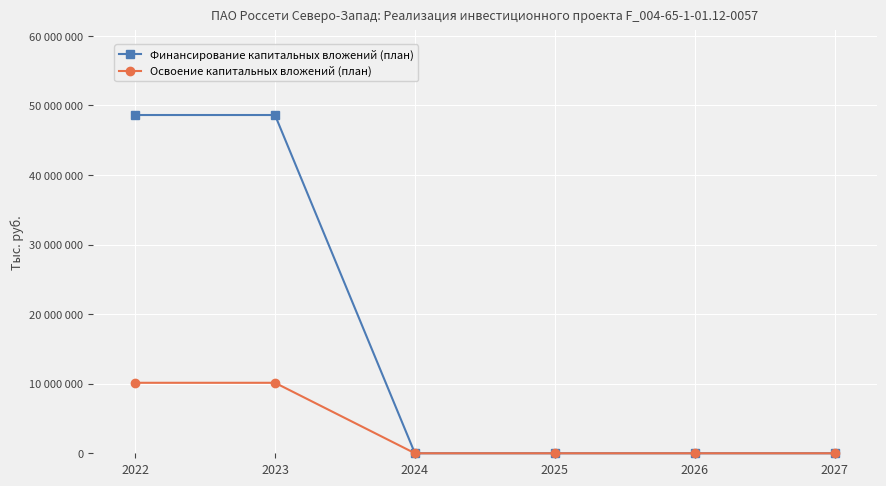

What are all the series names shown in the legend?

Финансирование капитальных вложений (план), Освоение капитальных вложений (план)